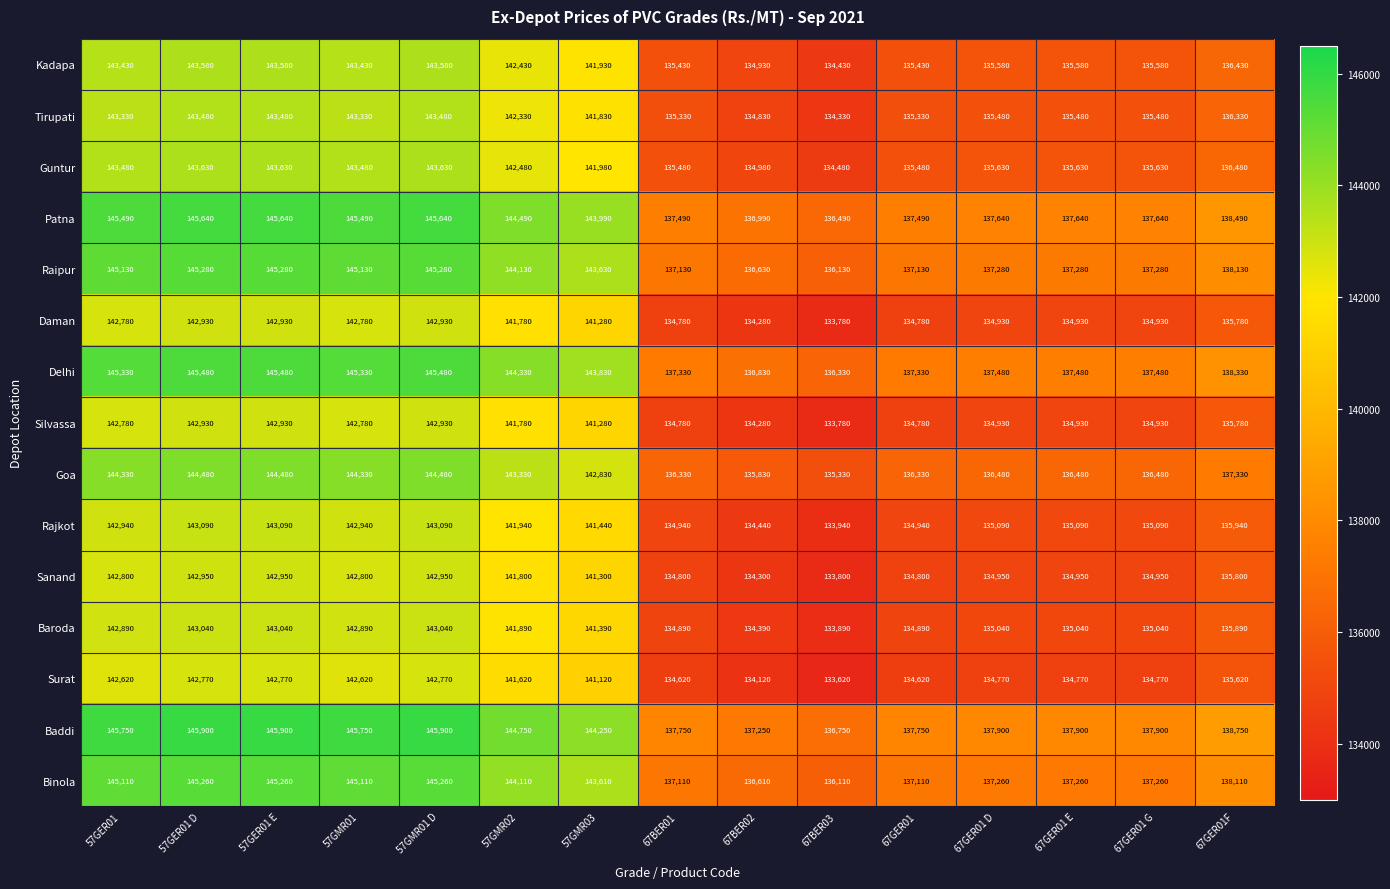

The Goa series shows 144330 at 57GER01. True or false?

True